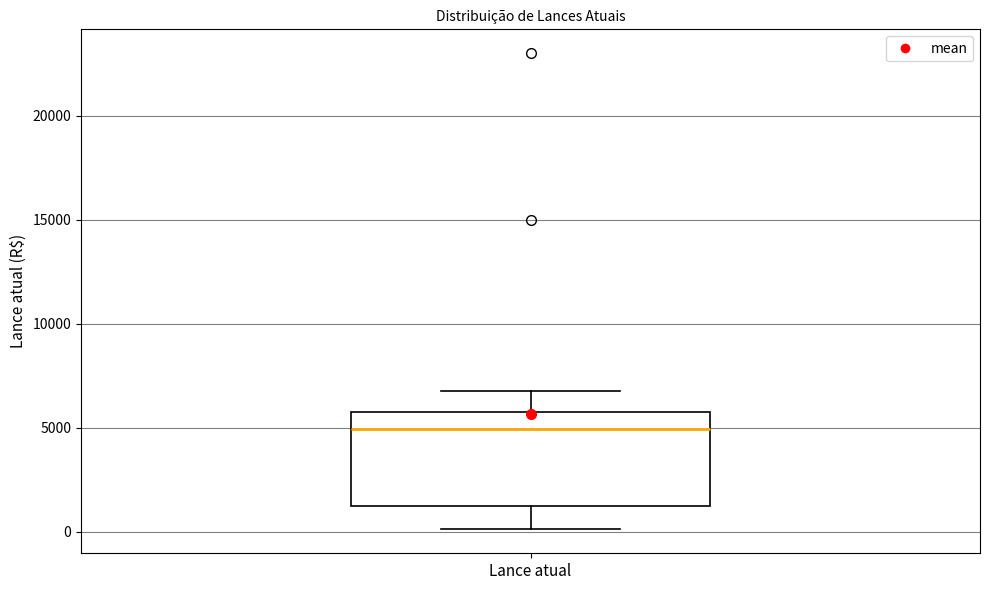

Transcribe this box plot: give where the median line is, the range the box spans, and where the two whiskers end, as read against the y-axis. The values are not printed on the chart, so give them approximately, as read against the axis.

median 5000, box 1500 to 6000, whiskers 0 to 7000